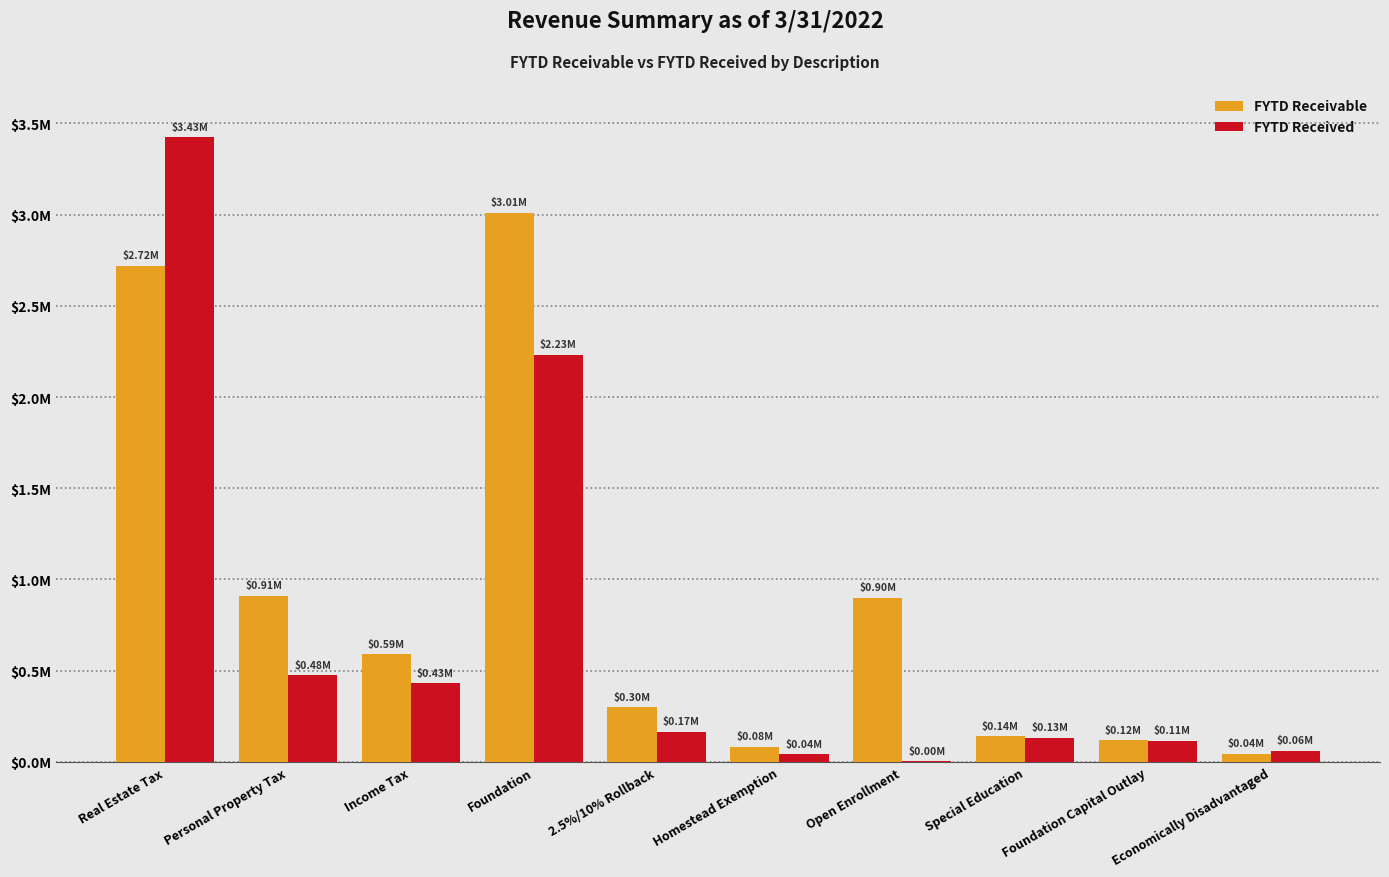

Rank the categories by FYTD Receivable value from highest to lowest.

Foundation, Real Estate Tax, Personal Property Tax, Open Enrollment, Income Tax, 2.5%/10% Rollback, Special Education, Foundation Capital Outlay, Homestead Exemption, Economically Disadvantaged